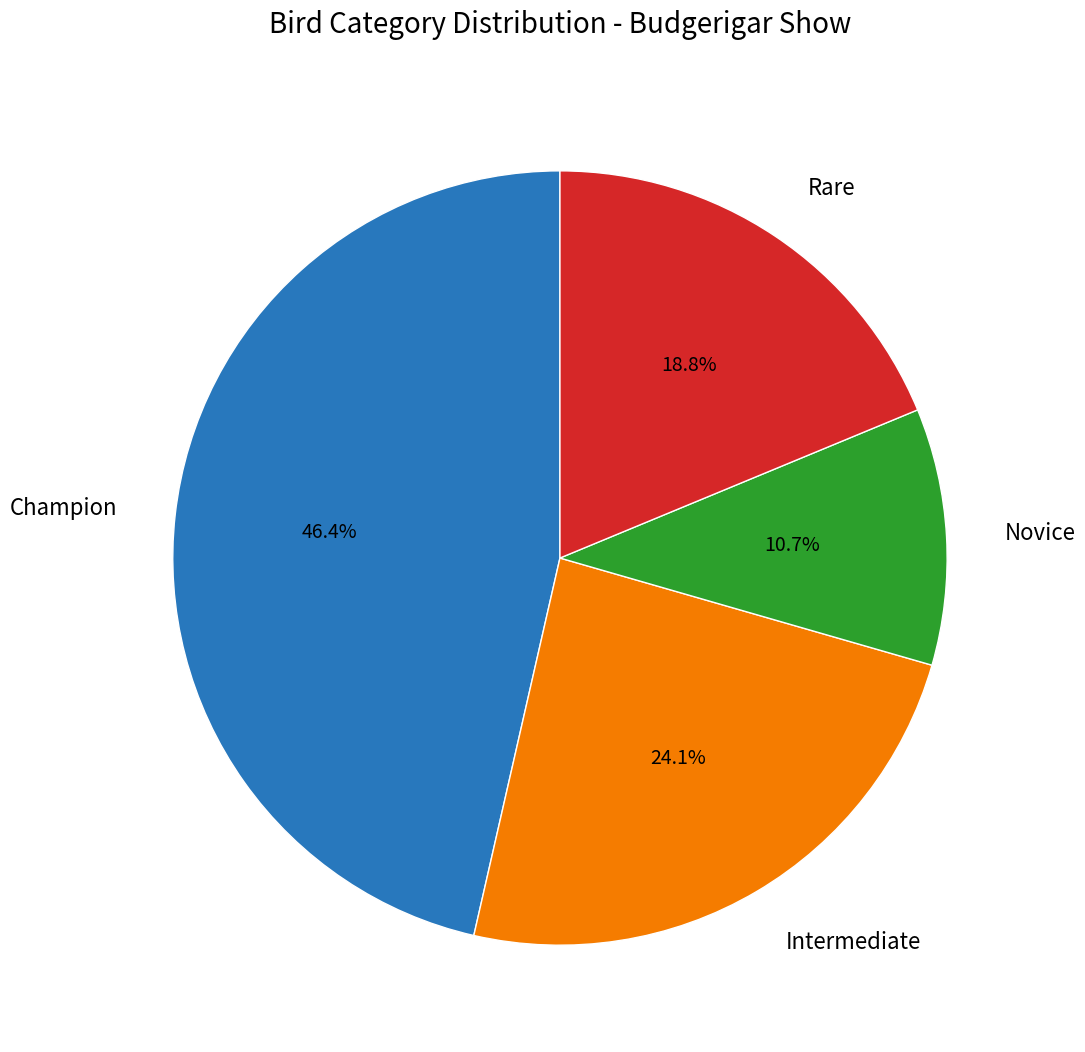

To the nearest percent, what is the difference between the Novice and Champion slice percentages?

36%